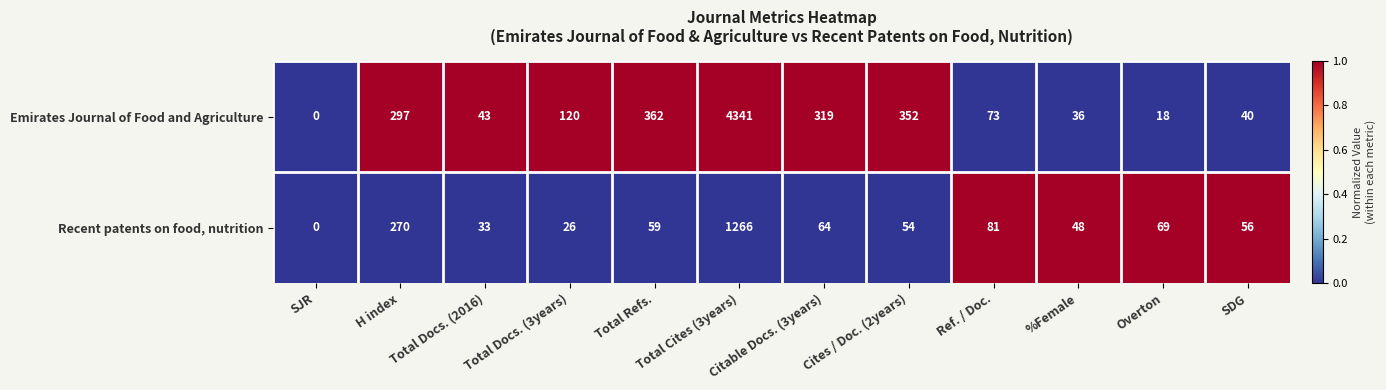

Which series has the largest range (max minus min)?

Emirates Journal of Food and Agriculture